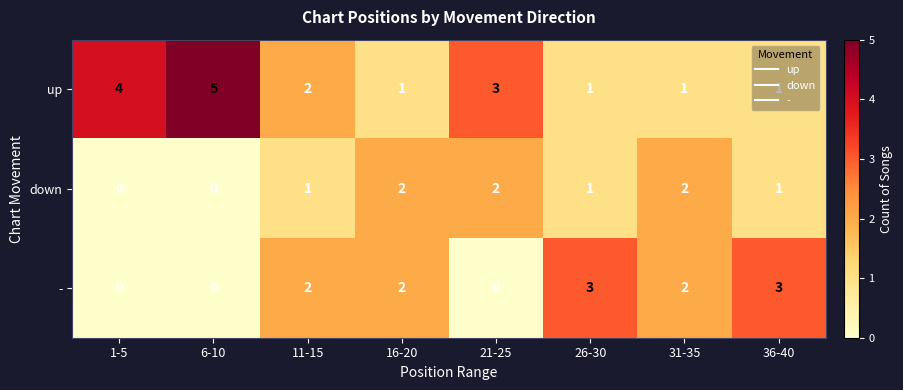

Which category has the highest value across all series?

6-10